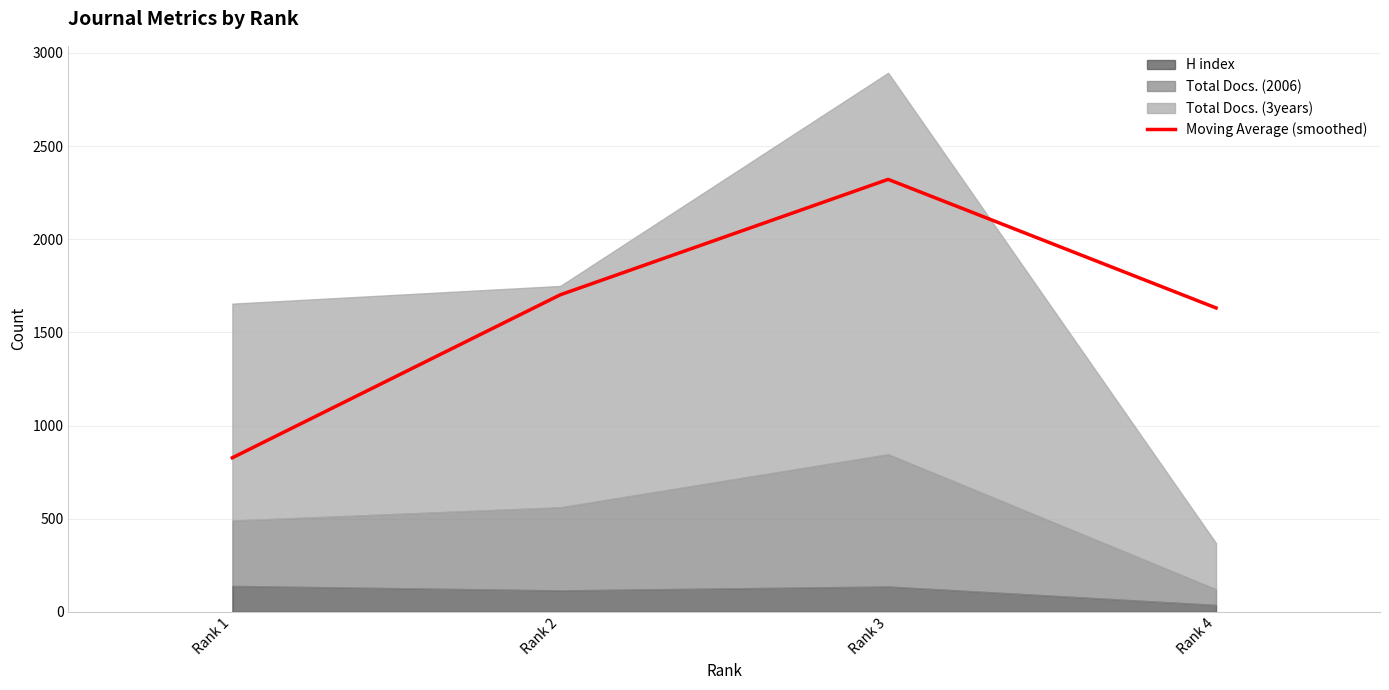

Rank the categories by value from highest to lowest.

Rank 3, Rank 2, Rank 4, Rank 1